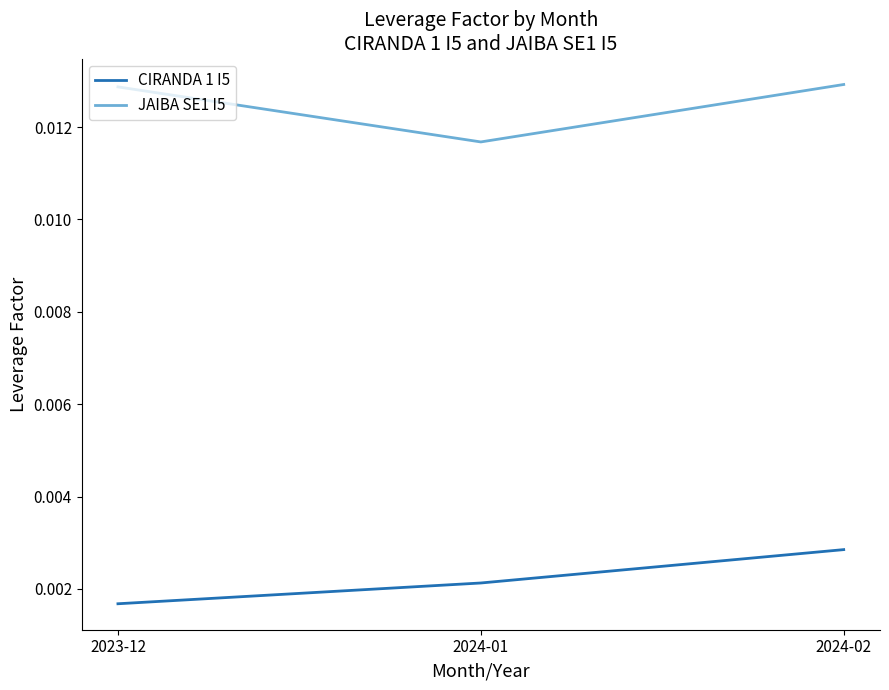

What are all the series names shown in the legend?

CIRANDA 1 I5, JAIBA SE1 I5